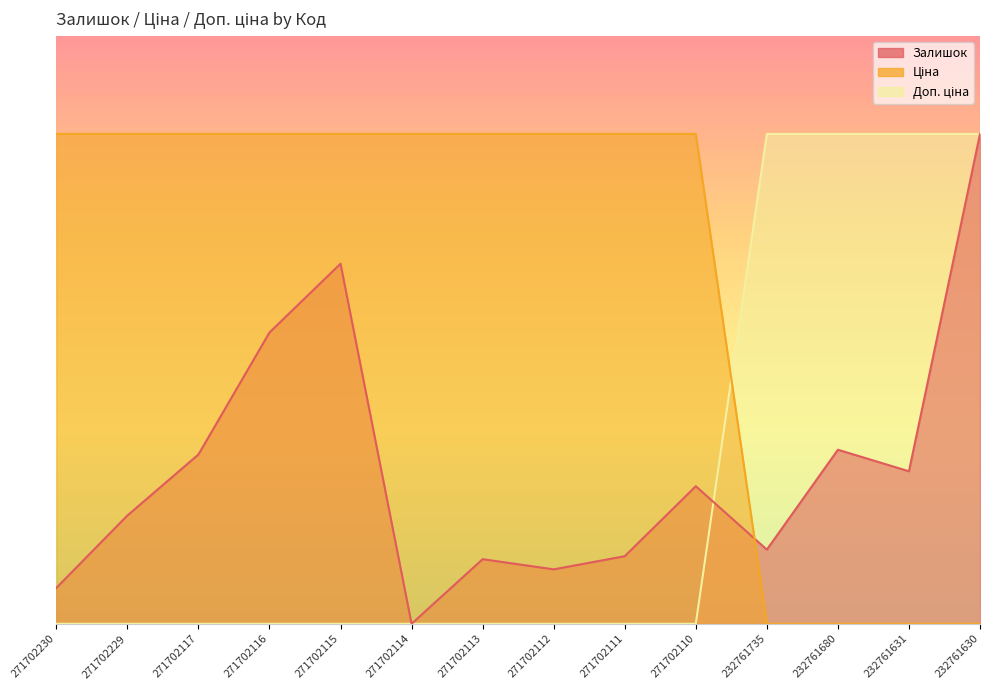

What is the spread (max minus min) of values at 271702111?

1000.0